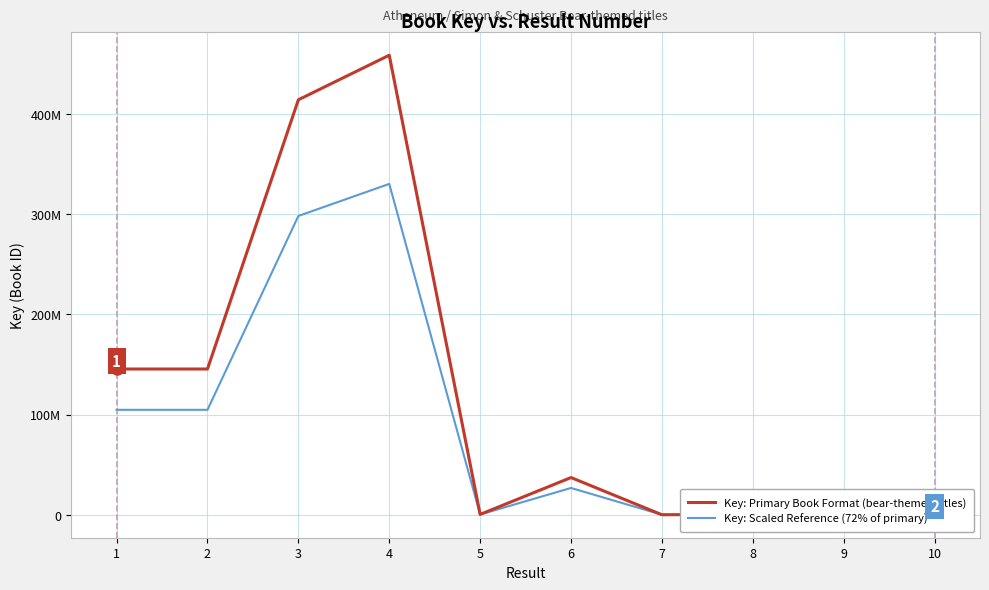

Is the value of Key: Primary Book Format (bear-themed titles) at 4 greater than the value of Key: Scaled Reference (72% of primary) at 10?

Yes